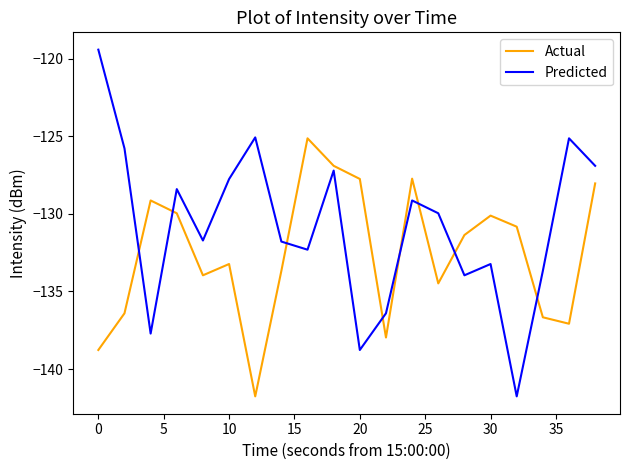

True or false: Actual and Predicted intersect in this chart.

True